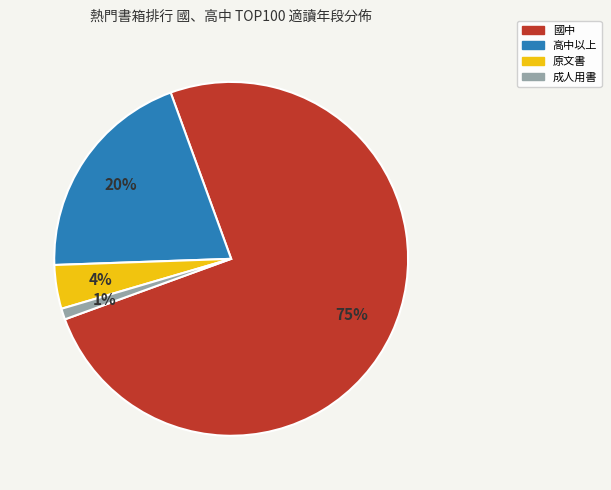

How many segments does this pie chart have?

4